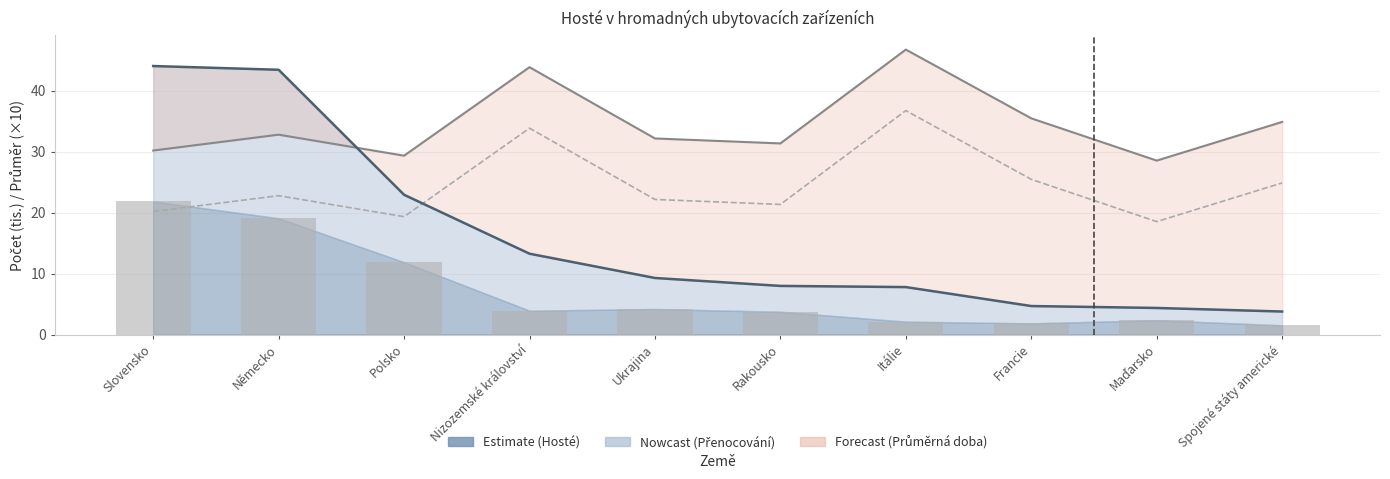

At which label is Průměrná doba pobytu closest to 27?

Francie